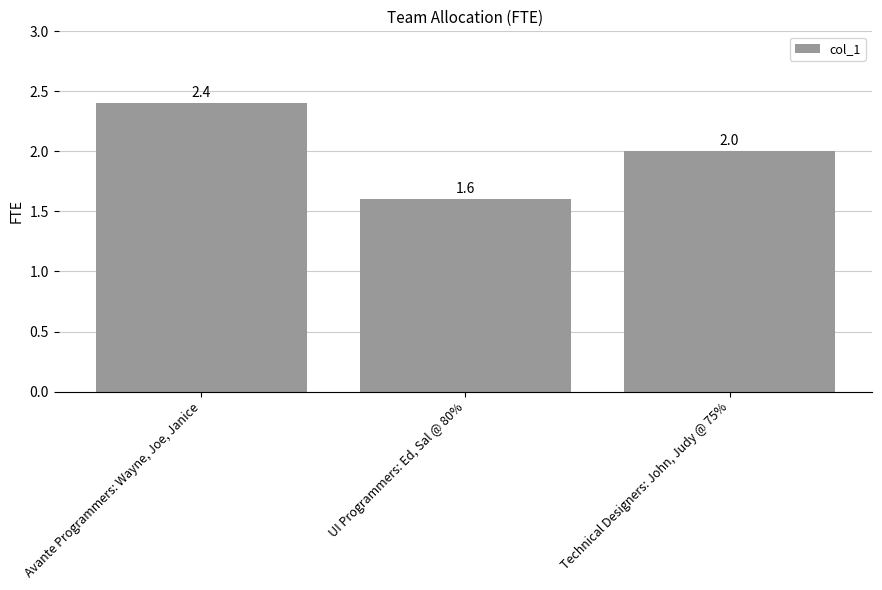

Is it true that the value at Avante Programmers: Wayne, Joe, Janice is 2.4?

True